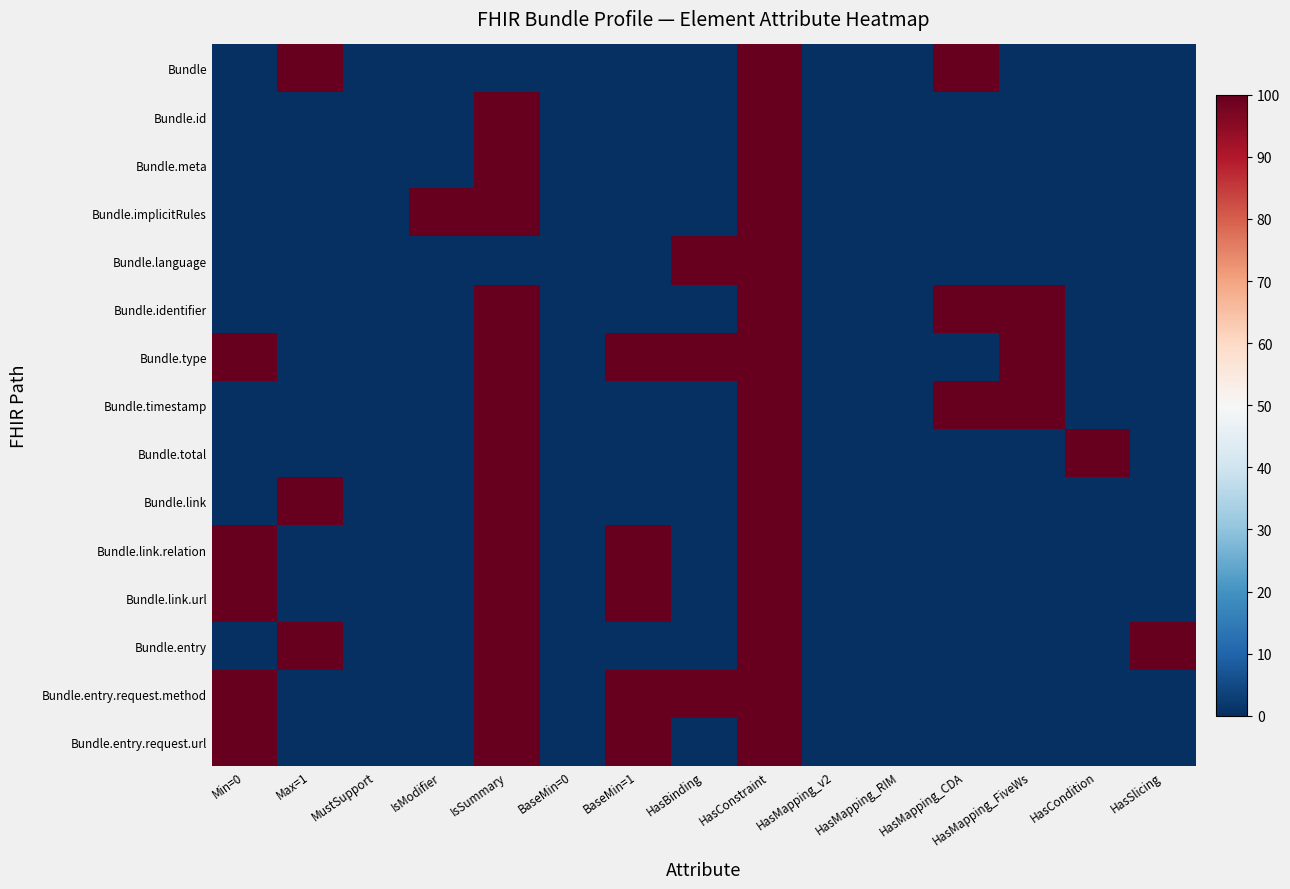

Reading left to right, transcribe all the data shown in this chart.

Bundle: Min=0=0	Max=1=100	MustSupport=0	IsModifier=0	IsSummary=0	BaseMin=0=0	BaseMin=1=0	HasBinding=0	HasConstraint=100	HasMapping_v2=0	HasMapping_RIM=0	HasMapping_CDA=100	HasMapping_FiveWs=0	HasCondition=0	HasSlicing=0
Bundle.id: Min=0=0	Max=1=0	MustSupport=0	IsModifier=0	IsSummary=100	BaseMin=0=0	BaseMin=1=0	HasBinding=0	HasConstraint=100	HasMapping_v2=0	HasMapping_RIM=0	HasMapping_CDA=0	HasMapping_FiveWs=0	HasCondition=0	HasSlicing=0
Bundle.meta: Min=0=0	Max=1=0	MustSupport=0	IsModifier=0	IsSummary=100	BaseMin=0=0	BaseMin=1=0	HasBinding=0	HasConstraint=100	HasMapping_v2=0	HasMapping_RIM=0	HasMapping_CDA=0	HasMapping_FiveWs=0	HasCondition=0	HasSlicing=0
Bundle.implicitRules: Min=0=0	Max=1=0	MustSupport=0	IsModifier=100	IsSummary=100	BaseMin=0=0	BaseMin=1=0	HasBinding=0	HasConstraint=100	HasMapping_v2=0	HasMapping_RIM=0	HasMapping_CDA=0	HasMapping_FiveWs=0	HasCondition=0	HasSlicing=0
Bundle.language: Min=0=0	Max=1=0	MustSupport=0	IsModifier=0	IsSummary=0	BaseMin=0=0	BaseMin=1=0	HasBinding=100	HasConstraint=100	HasMapping_v2=0	HasMapping_RIM=0	HasMapping_CDA=0	HasMapping_FiveWs=0	HasCondition=0	HasSlicing=0
Bundle.identifier: Min=0=0	Max=1=0	MustSupport=0	IsModifier=0	IsSummary=100	BaseMin=0=0	BaseMin=1=0	HasBinding=0	HasConstraint=100	HasMapping_v2=0	HasMapping_RIM=0	HasMapping_CDA=100	HasMapping_FiveWs=100	HasCondition=0	HasSlicing=0
Bundle.type: Min=0=100	Max=1=0	MustSupport=0	IsModifier=0	IsSummary=100	BaseMin=0=0	BaseMin=1=100	HasBinding=100	HasConstraint=100	HasMapping_v2=0	HasMapping_RIM=0	HasMapping_CDA=0	HasMapping_FiveWs=100	HasCondition=0	HasSlicing=0
Bundle.timestamp: Min=0=0	Max=1=0	MustSupport=0	IsModifier=0	IsSummary=100	BaseMin=0=0	BaseMin=1=0	HasBinding=0	HasConstraint=100	HasMapping_v2=0	HasMapping_RIM=0	HasMapping_CDA=100	HasMapping_FiveWs=100	HasCondition=0	HasSlicing=0
Bundle.total: Min=0=0	Max=1=0	MustSupport=0	IsModifier=0	IsSummary=100	BaseMin=0=0	BaseMin=1=0	HasBinding=0	HasConstraint=100	HasMapping_v2=0	HasMapping_RIM=0	HasMapping_CDA=0	HasMapping_FiveWs=0	HasCondition=100	HasSlicing=0
Bundle.link: Min=0=0	Max=1=100	MustSupport=0	IsModifier=0	IsSummary=100	BaseMin=0=0	BaseMin=1=0	HasBinding=0	HasConstraint=100	HasMapping_v2=0	HasMapping_RIM=0	HasMapping_CDA=0	HasMapping_FiveWs=0	HasCondition=0	HasSlicing=0
Bundle.link.relation: Min=0=100	Max=1=0	MustSupport=0	IsModifier=0	IsSummary=100	BaseMin=0=0	BaseMin=1=100	HasBinding=0	HasConstraint=100	HasMapping_v2=0	HasMapping_RIM=0	HasMapping_CDA=0	HasMapping_FiveWs=0	HasCondition=0	HasSlicing=0
Bundle.link.url: Min=0=100	Max=1=0	MustSupport=0	IsModifier=0	IsSummary=100	BaseMin=0=0	BaseMin=1=100	HasBinding=0	HasConstraint=100	HasMapping_v2=0	HasMapping_RIM=0	HasMapping_CDA=0	HasMapping_FiveWs=0	HasCondition=0	HasSlicing=0
Bundle.entry: Min=0=0	Max=1=100	MustSupport=0	IsModifier=0	IsSummary=100	BaseMin=0=0	BaseMin=1=0	HasBinding=0	HasConstraint=100	HasMapping_v2=0	HasMapping_RIM=0	HasMapping_CDA=0	HasMapping_FiveWs=0	HasCondition=0	HasSlicing=100
Bundle.entry.request.method: Min=0=100	Max=1=0	MustSupport=0	IsModifier=0	IsSummary=100	BaseMin=0=0	BaseMin=1=100	HasBinding=100	HasConstraint=100	HasMapping_v2=0	HasMapping_RIM=0	HasMapping_CDA=0	HasMapping_FiveWs=0	HasCondition=0	HasSlicing=0
Bundle.entry.request.url: Min=0=100	Max=1=0	MustSupport=0	IsModifier=0	IsSummary=100	BaseMin=0=0	BaseMin=1=100	HasBinding=0	HasConstraint=100	HasMapping_v2=0	HasMapping_RIM=0	HasMapping_CDA=0	HasMapping_FiveWs=0	HasCondition=0	HasSlicing=0